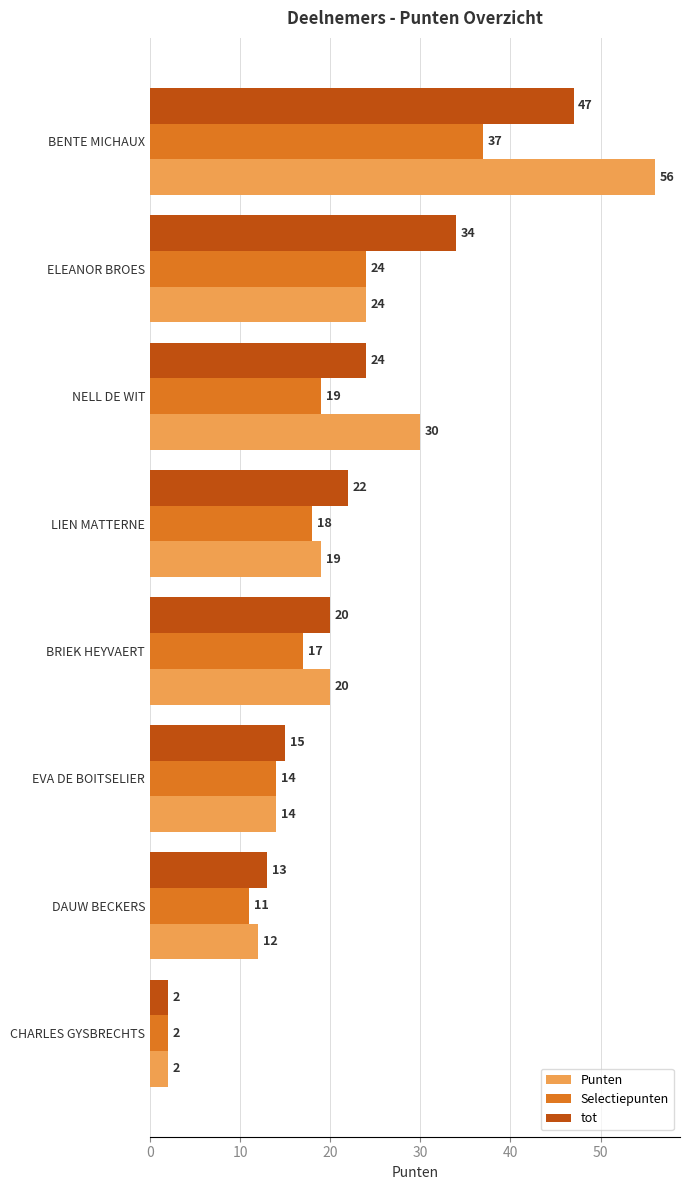

What is the minimum value for Selectiepunten?

2